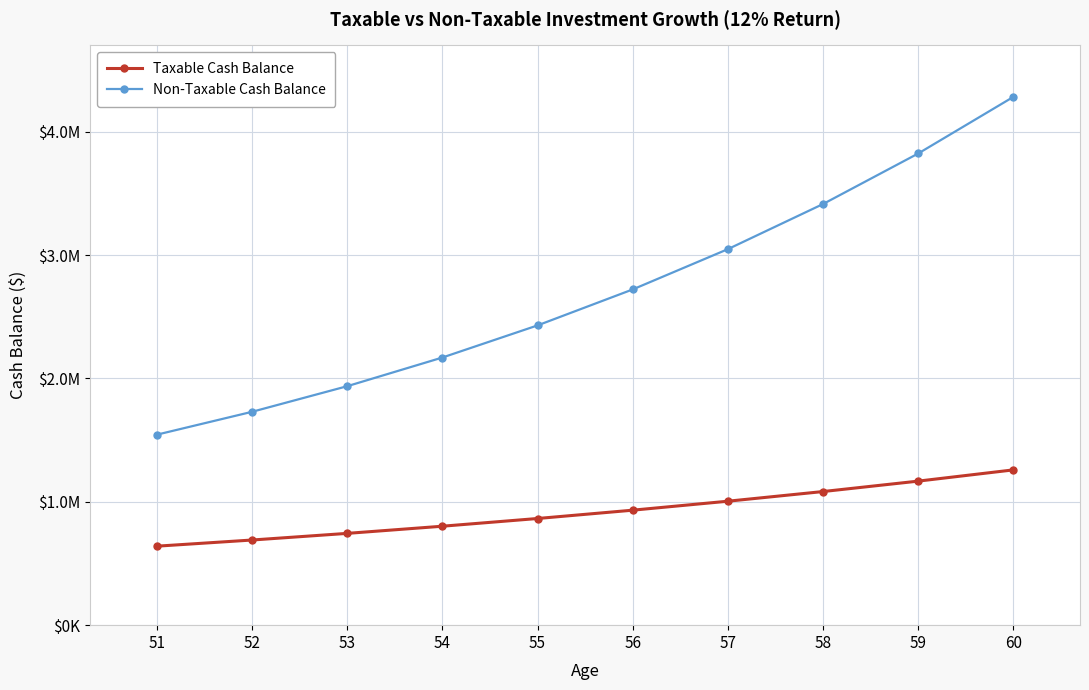

Does the chart have visible grid lines?

Yes